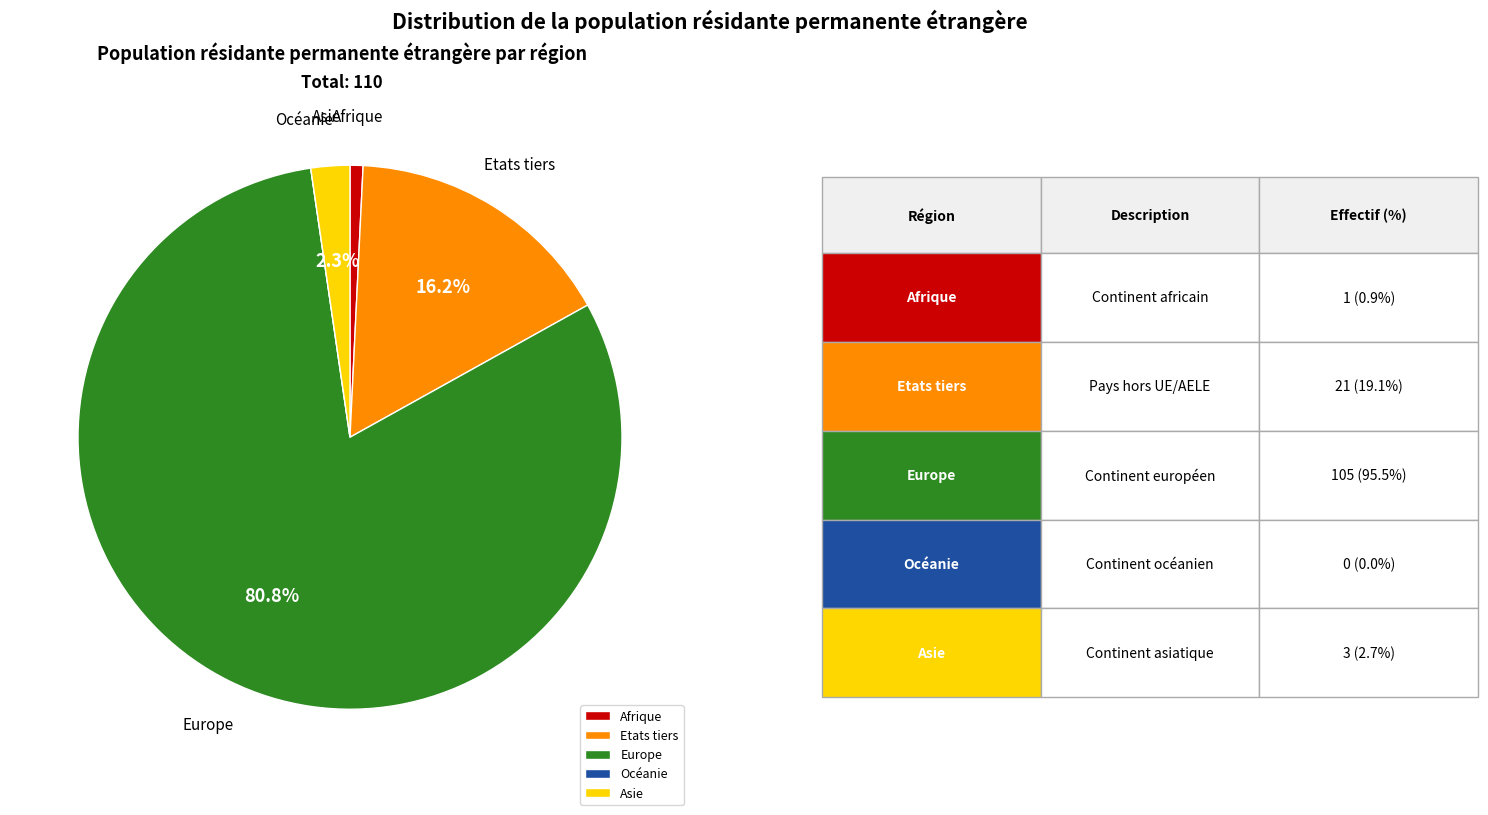

Which has a higher value, Asie or Etats tiers?

Etats tiers